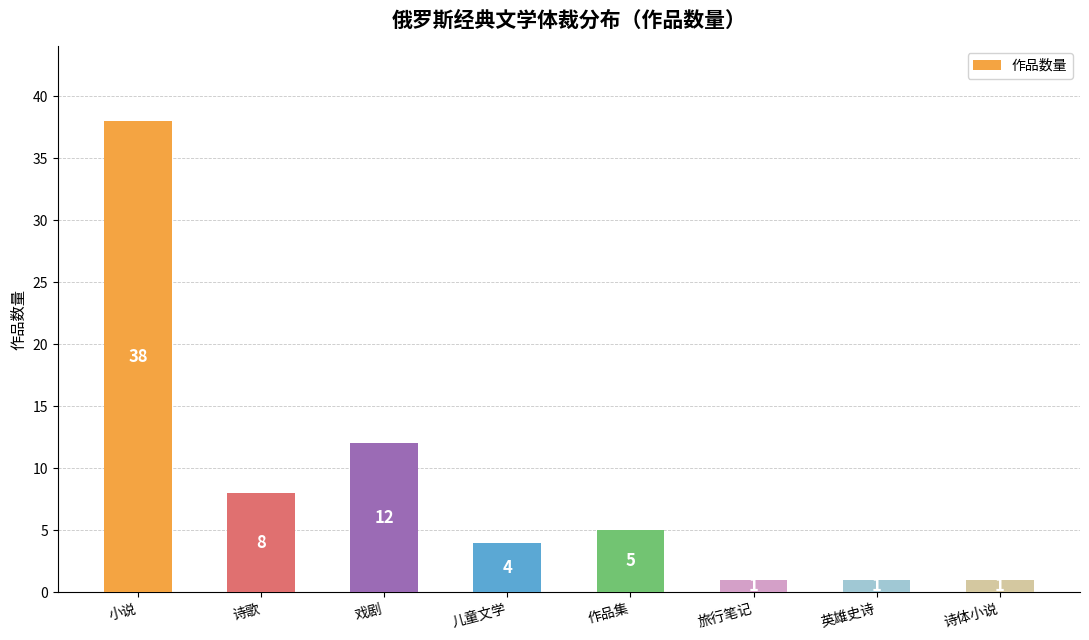

At which label does the data first exceed 5?

小说